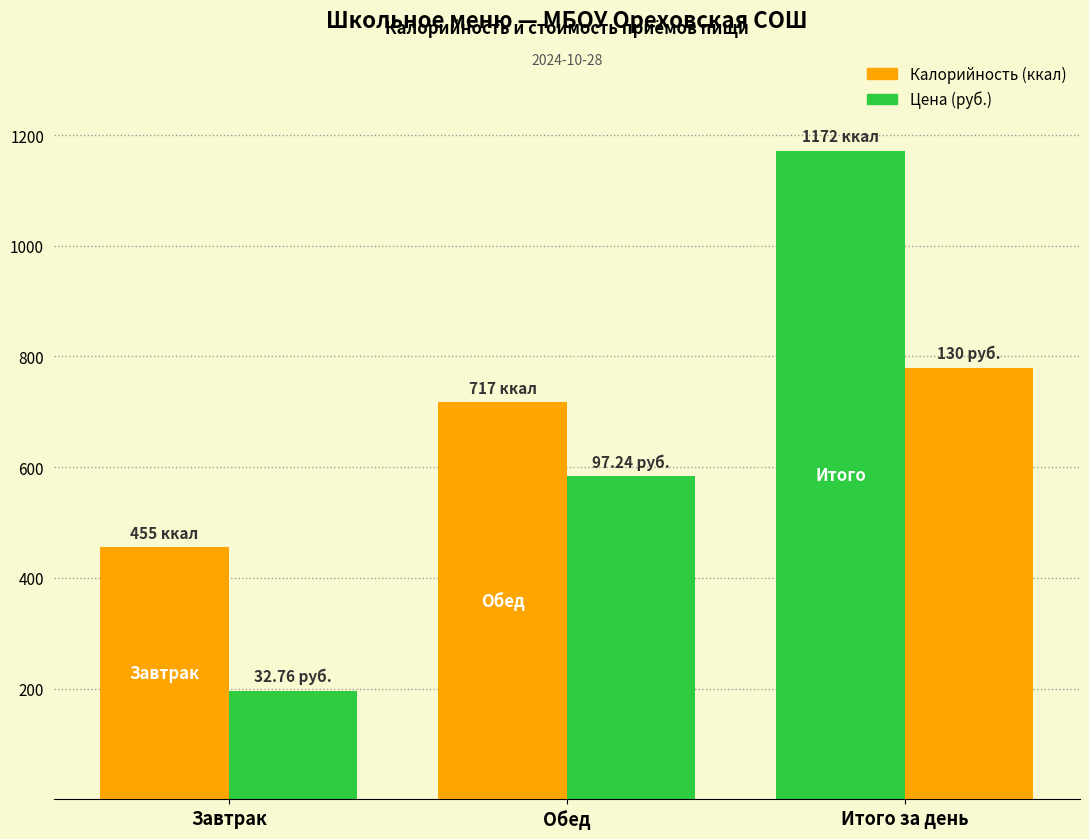

What is the total value across all series at Завтрак?

487.8